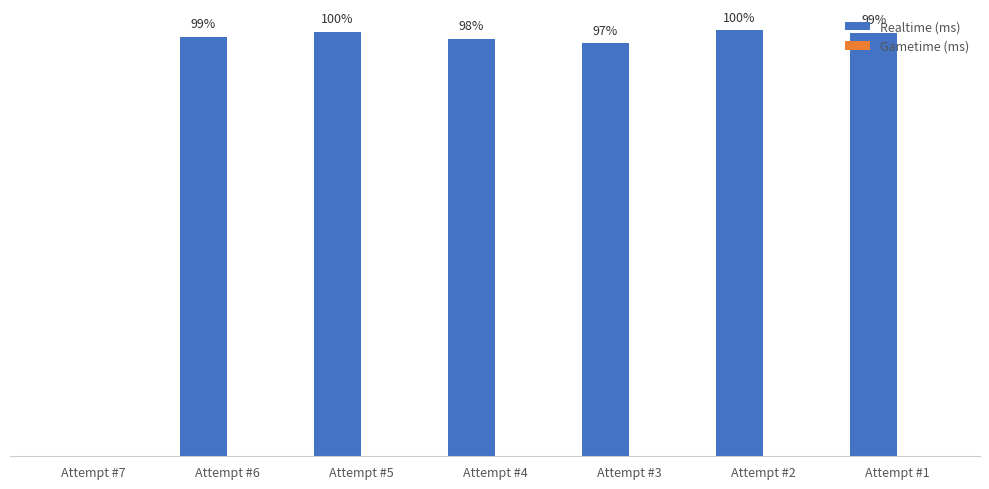

Are the bars grouped side by side (vs. stacked)?

No